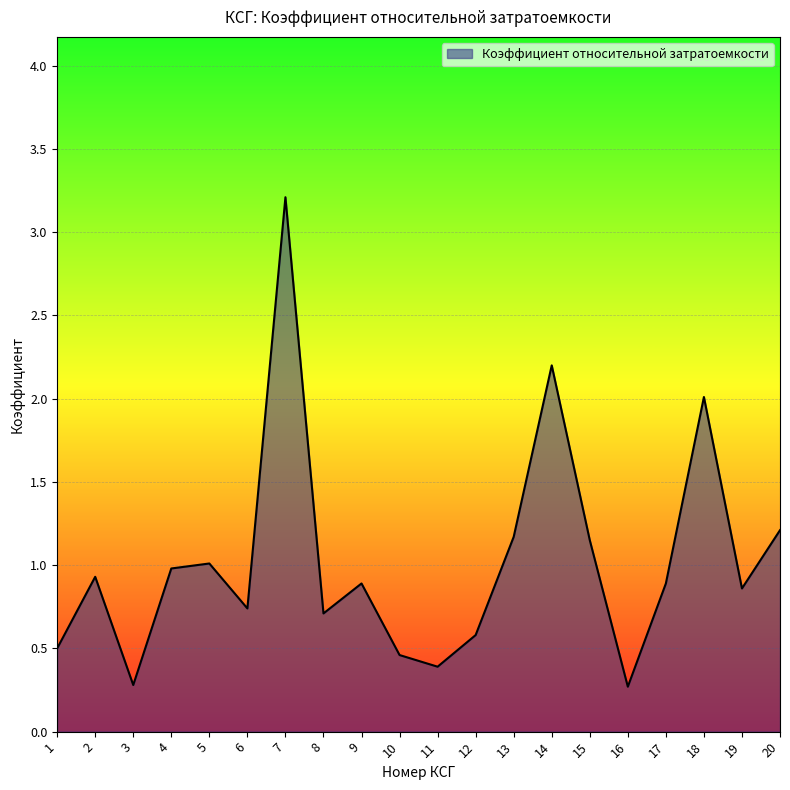

Between 14 and 19, which is larger?

14